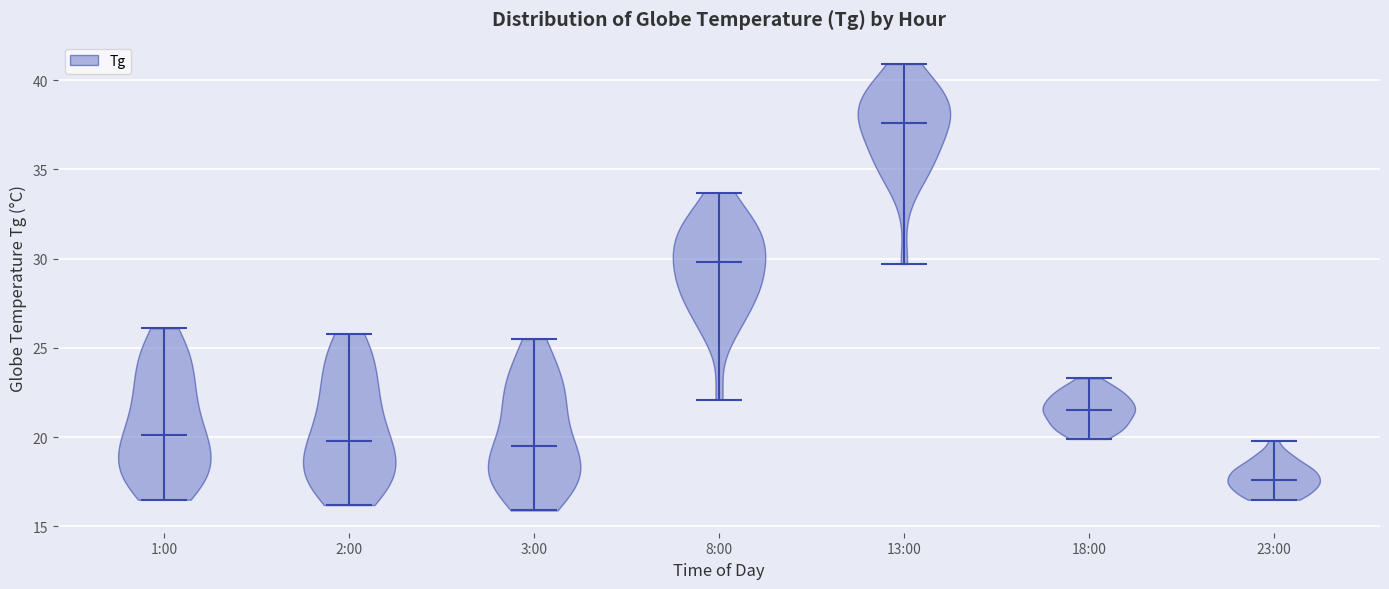

Reading left to right, read every violin against the y-axis: where its median line is, and the lowest and highest points it reaches. The values are not printed on the chart, so give them approximately, as read against the axis.

1:00: median line 20.0, lowest point 16.5, highest point 26.0
2:00: median line 20.0, lowest point 16.0, highest point 26.0
3:00: median line 19.5, lowest point 16.0, highest point 25.5
8:00: median line 30.0, lowest point 22.0, highest point 33.5
13:00: median line 37.5, lowest point 29.5, highest point 41.0
18:00: median line 21.5, lowest point 20.0, highest point 23.5
23:00: median line 17.5, lowest point 16.5, highest point 20.0